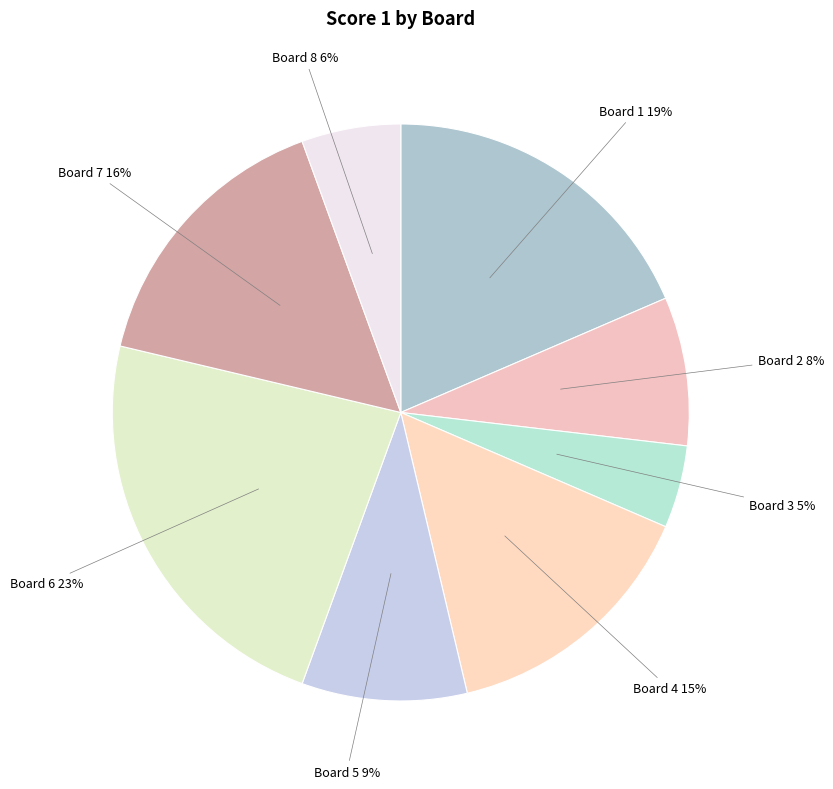

Which has a higher value, Board 1 or Board 6?

Board 6